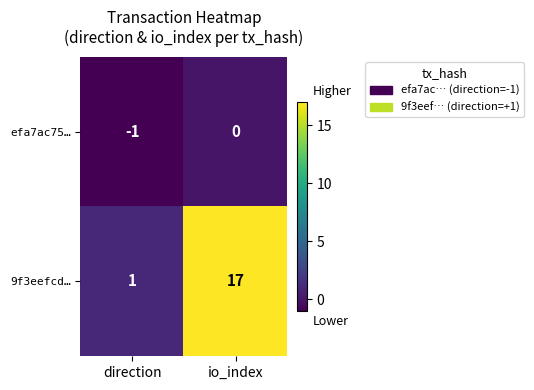

What is the sum of all 9f3eefcd… values?

18